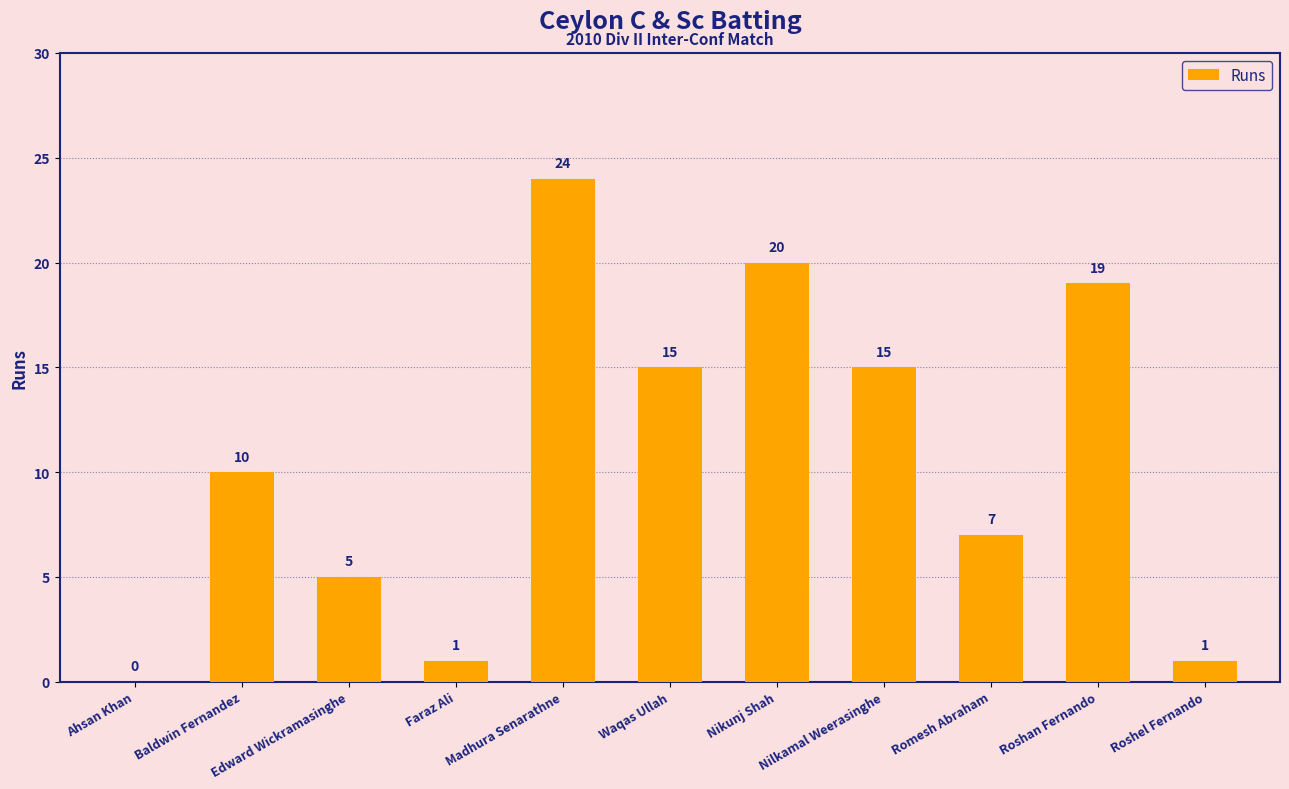

What is the sum of the values at Madhura Senarathne and Ahsan Khan?

24